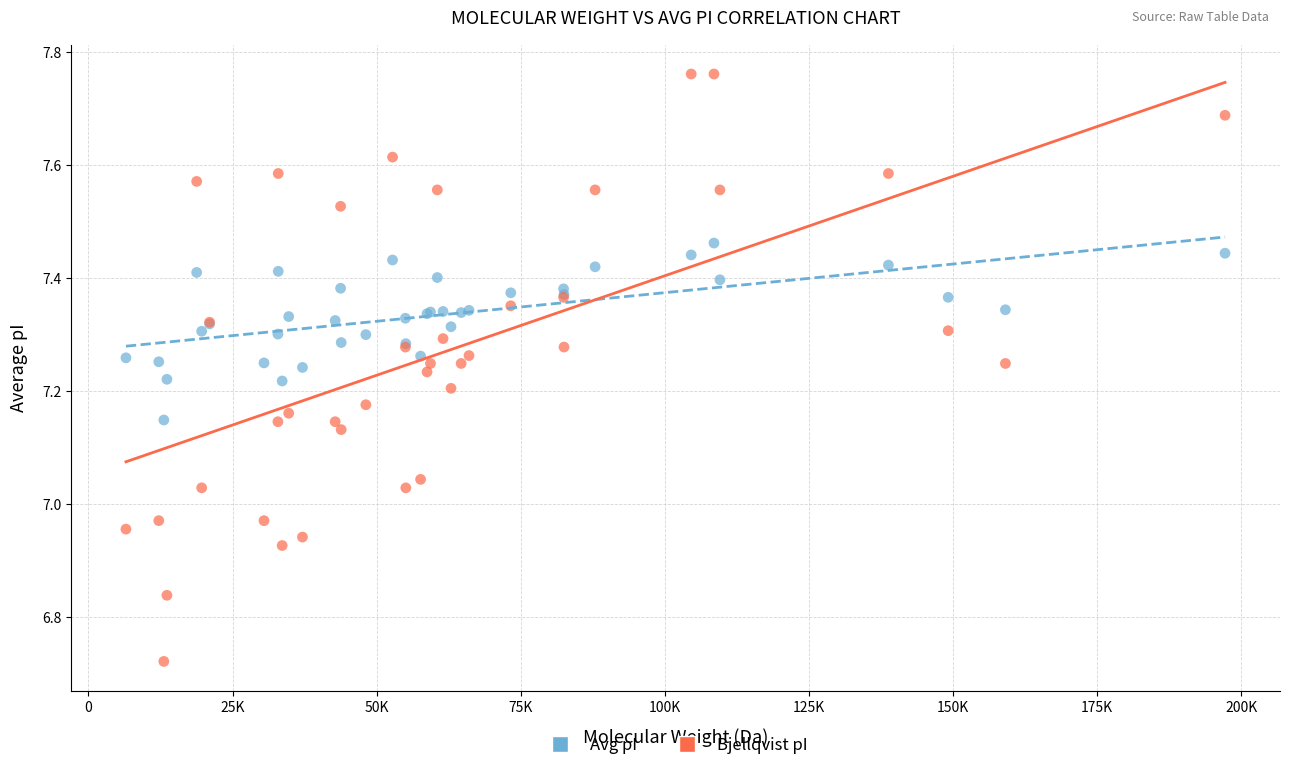

Which series contains the lowest Y value?

Bjellqvist pI